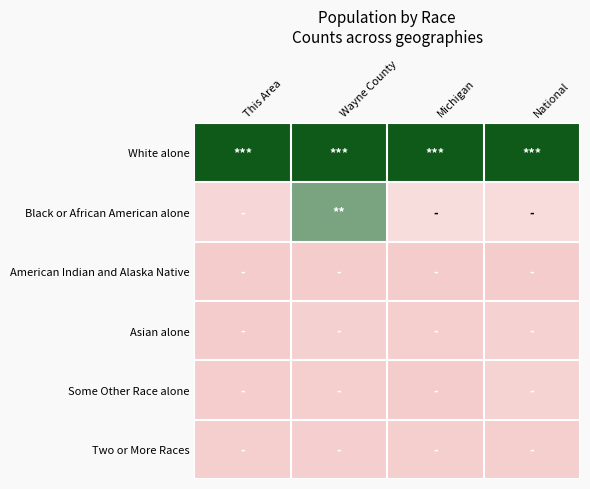

What is the total value across all series at Wayne County?

1.9